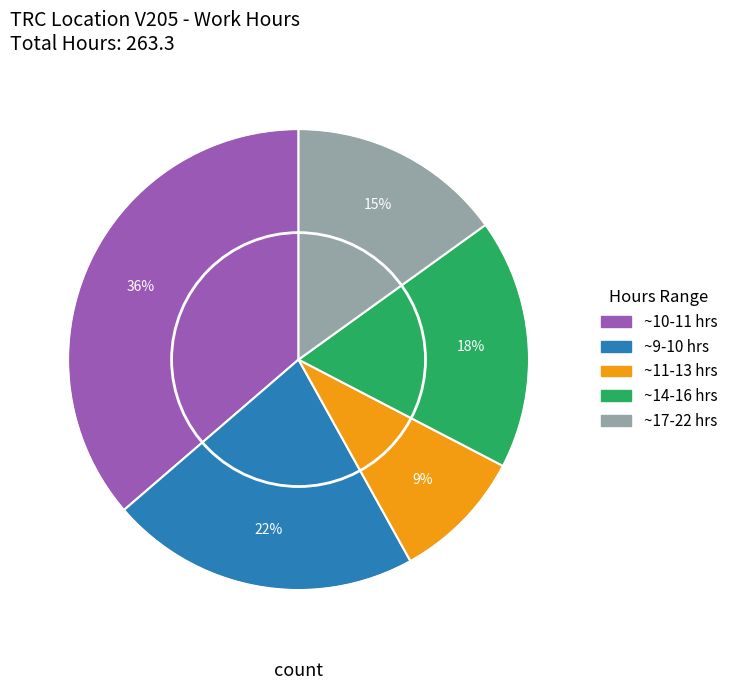

Is there a majority slice in this chart?

No